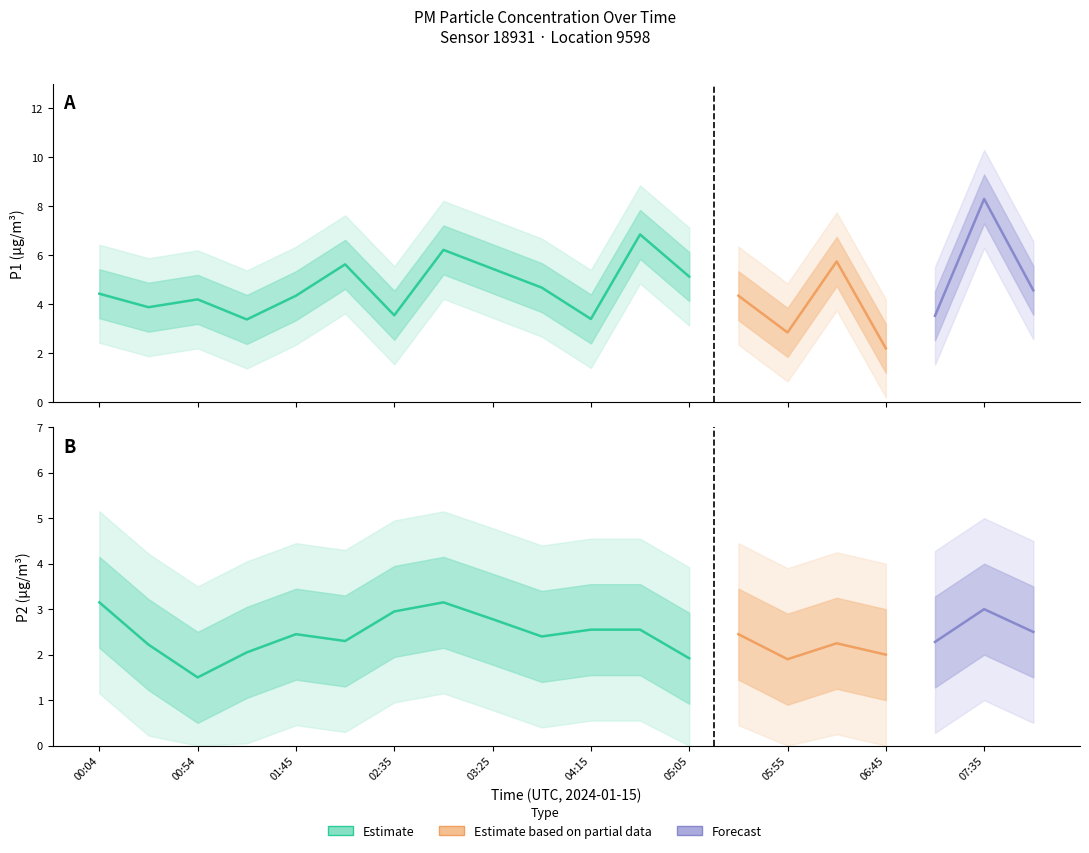

Is the value of P2 at 06:45 greater than the value of P1 at 06:20?

No